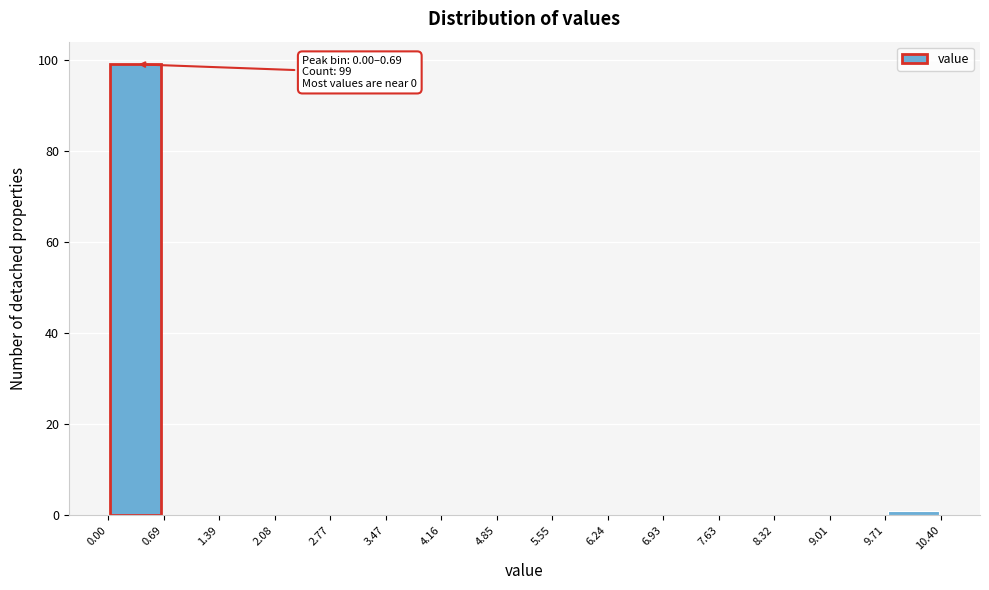

Which range on the x-axis has the tallest bar?

0.00 to 0.69